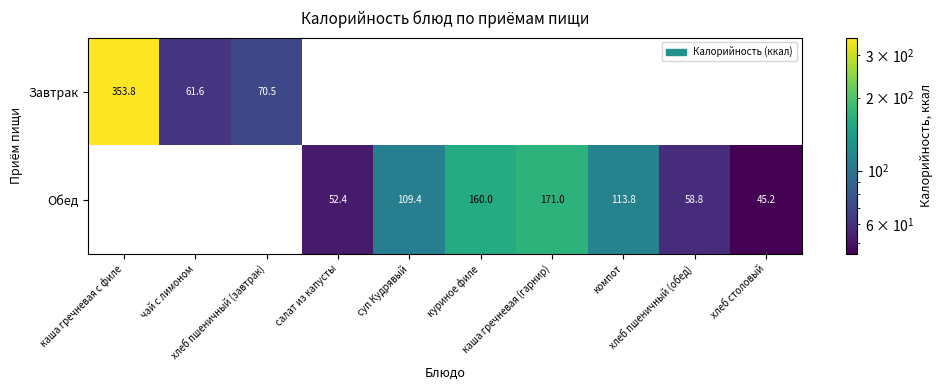

Which series changed the most between каша гречневая с филе and чай с лимоном?

Завтрак